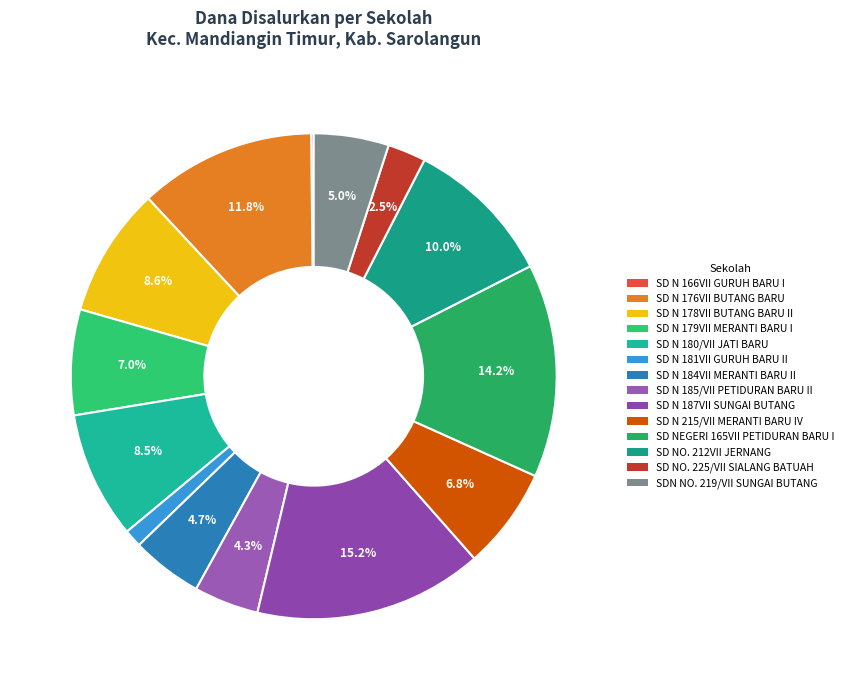

What percentage is the SD N 185/VII PETIDURAN BARU II slice, to the nearest percent?

4%